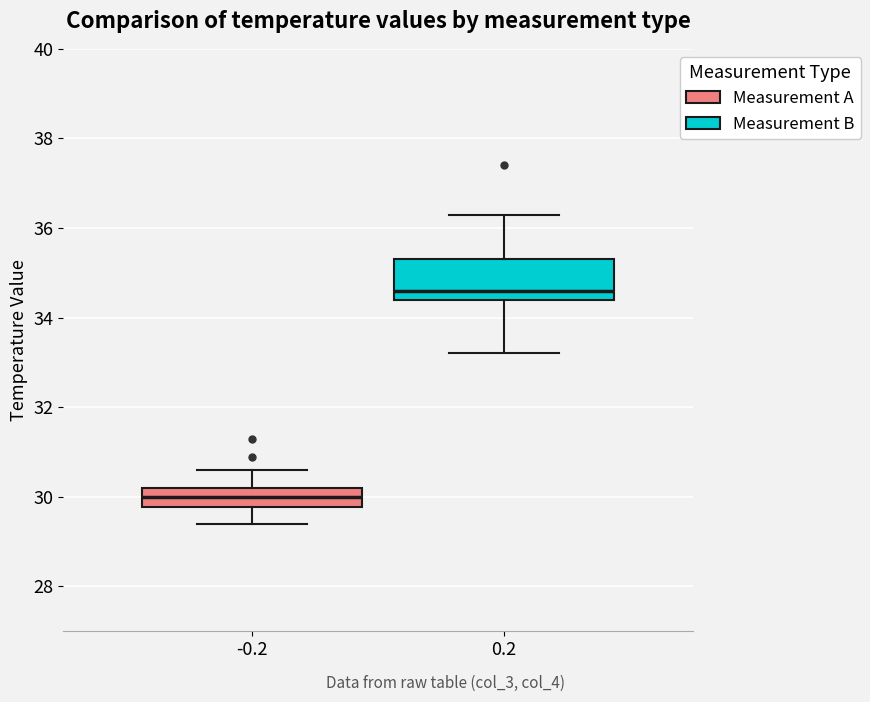

Where does the upper whisker of the box at x = -0.2 end on the y-axis? The values are not printed on the chart, so give them approximately, as read against the axis.

30.6